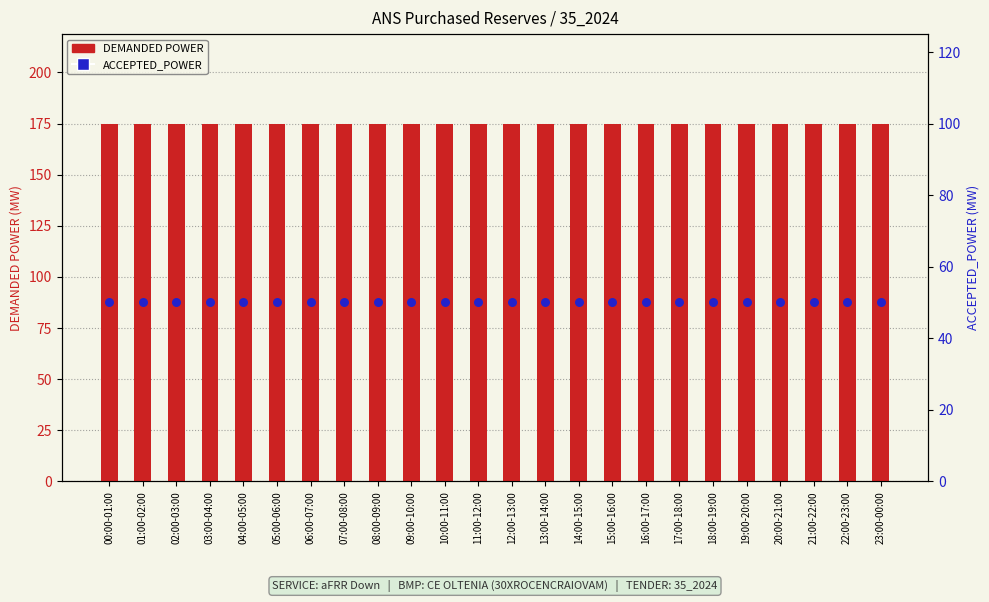

What are all the series names shown in the legend?

DEMANDED POWER, ACCEPTED_POWER